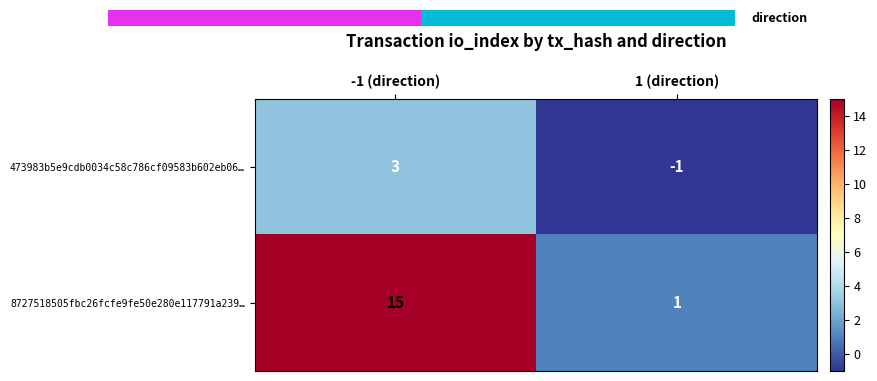

Reading left to right, list all the values displayed in this chart.

473983b5e9cdb0034c58c786cf09583b602eb06…: -1 (direction)=3	1 (direction)=-1
8727518505fbc26fcfe9fe50e280e117791a239…: -1 (direction)=15	1 (direction)=1